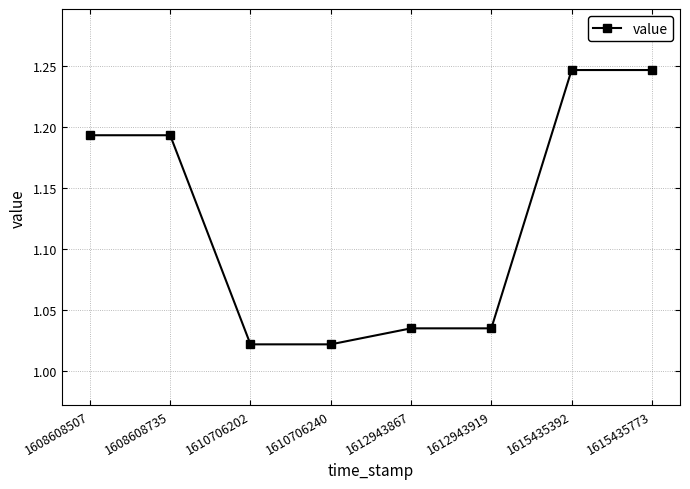

What is the change in value from 1608608735 to 1610706240?

-0.2